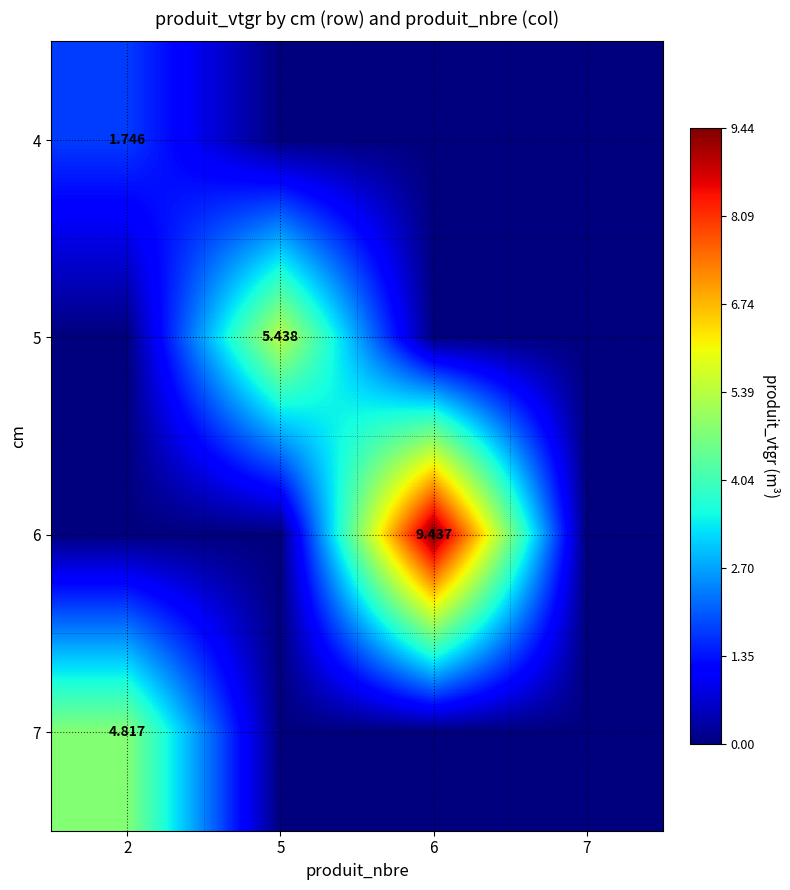

What is the average value of the 4 series?

0.4